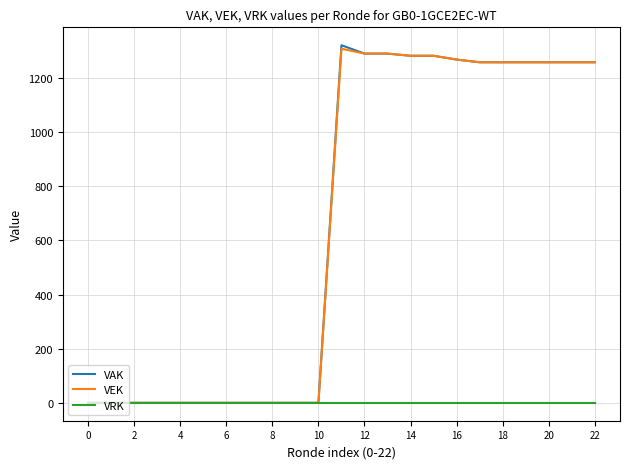

Which series has the widest spread of values?

VAK